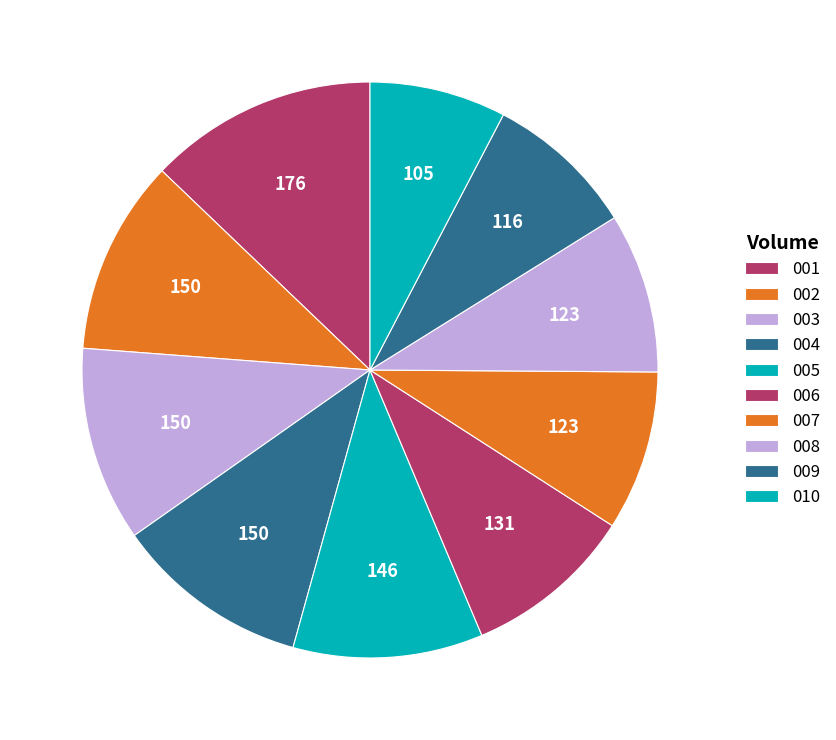

How many slices are in this pie chart?

10